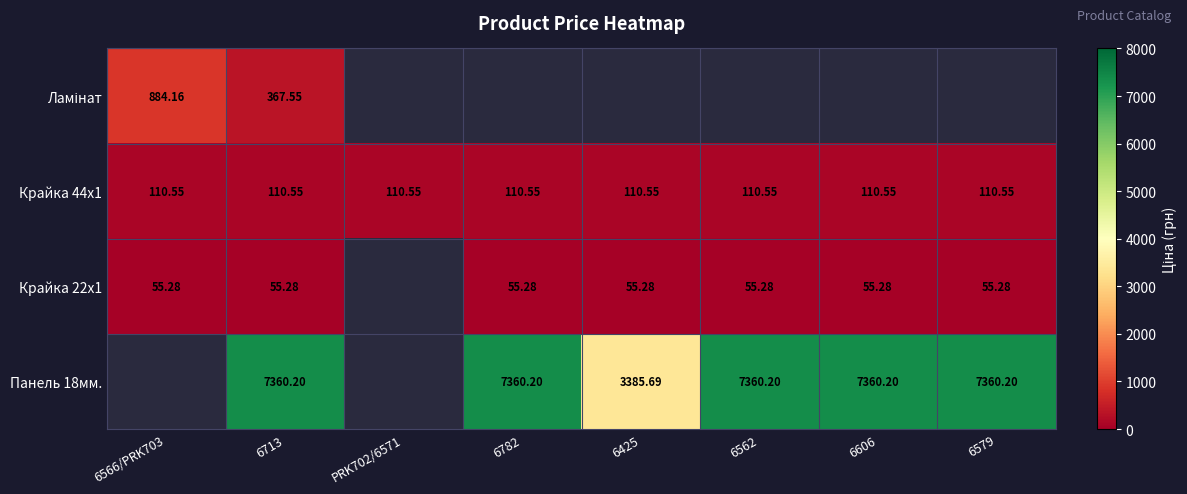

Is the value of Крайка 44x1 at 6425 greater than the value of Крайка 22x1 at 6606?

Yes